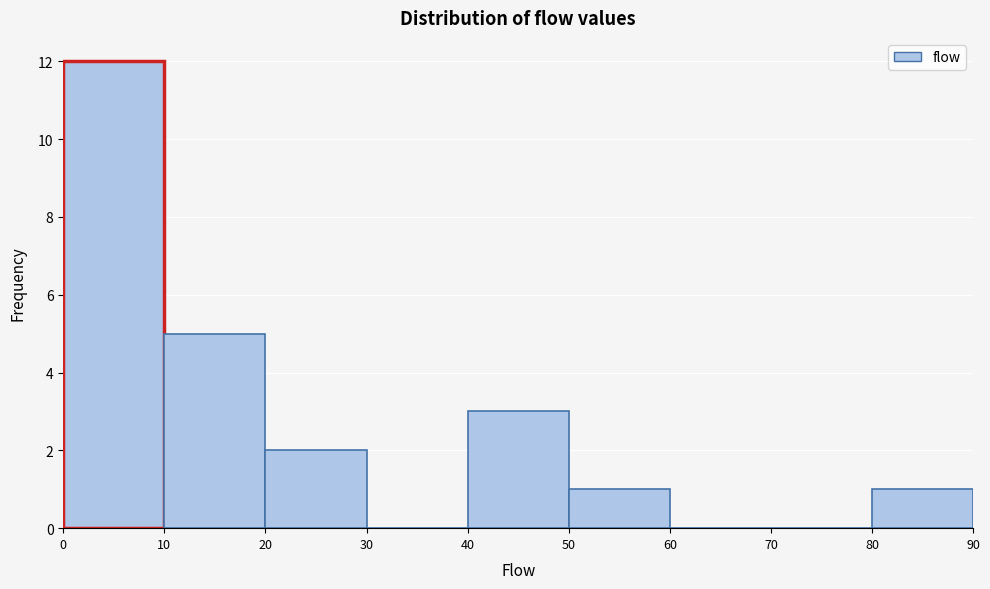

What is the height of the bar covering 20 to 30 on the x-axis? The values are not printed on the chart, so give them approximately, as read against the axis.

2